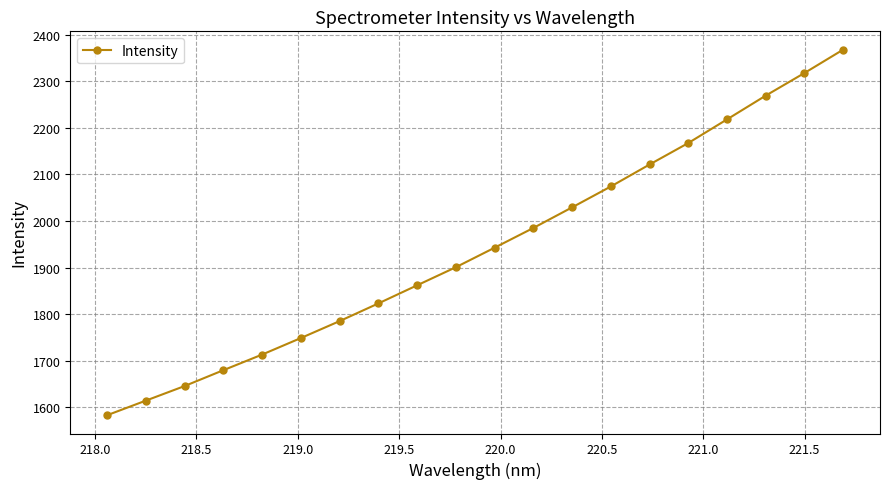

What is the maximum value shown in the chart?

2367.9